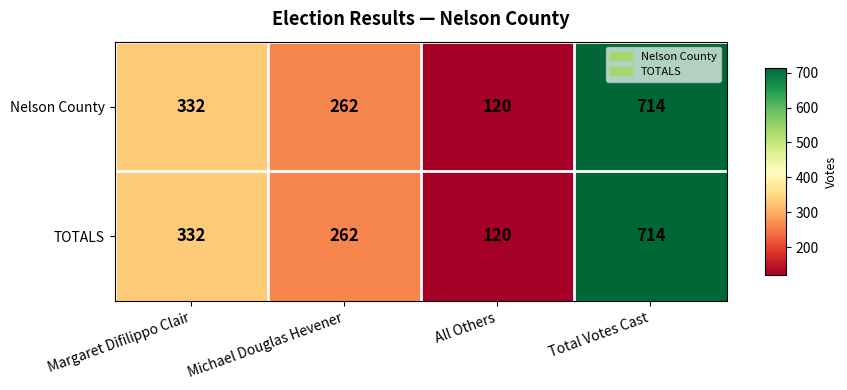

Is it true that TOTALS equals 120 at All Others?

True